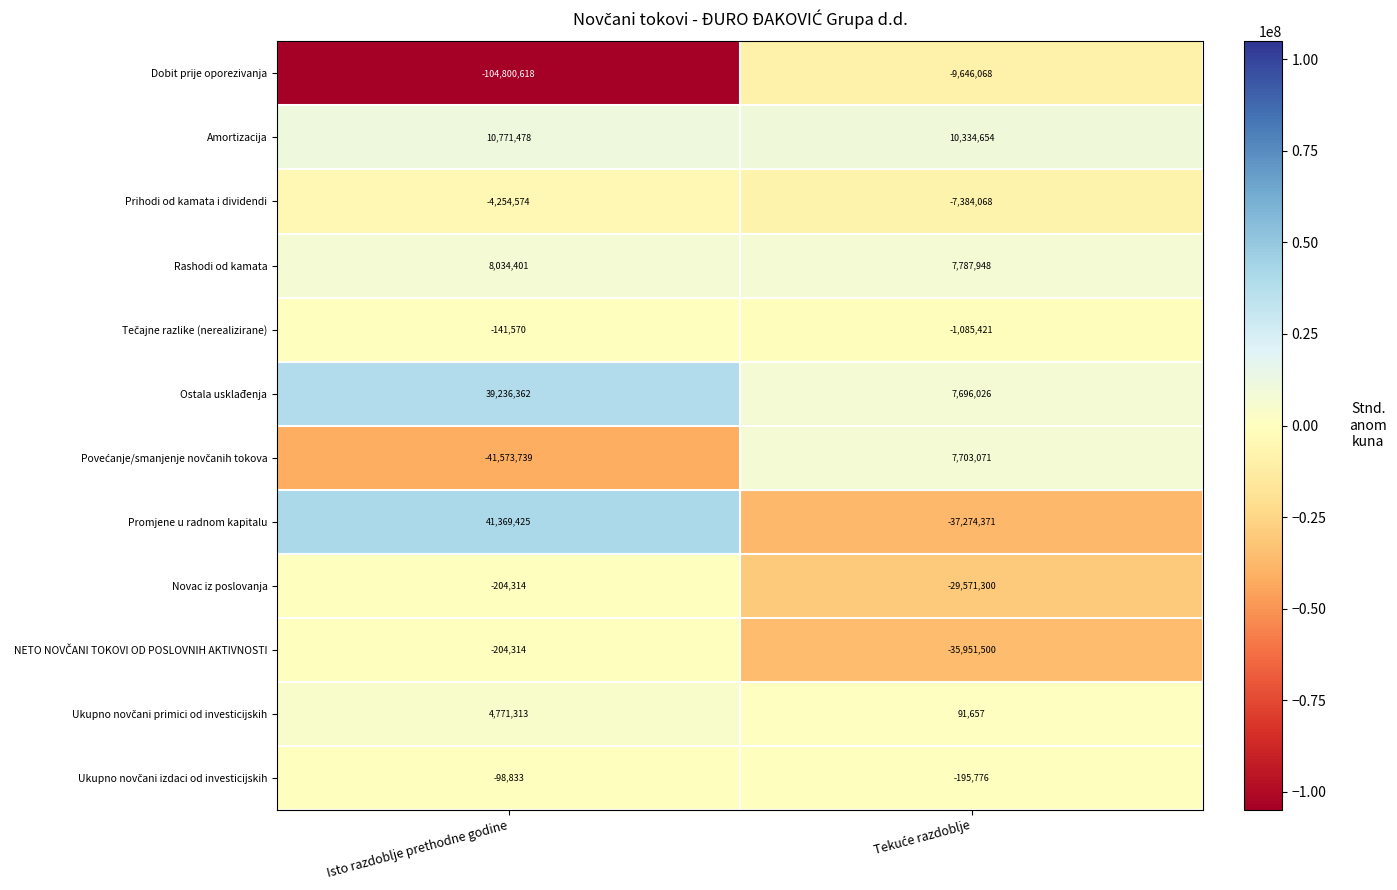

Which series has the largest range (max minus min)?

Dobit prije oporezivanja